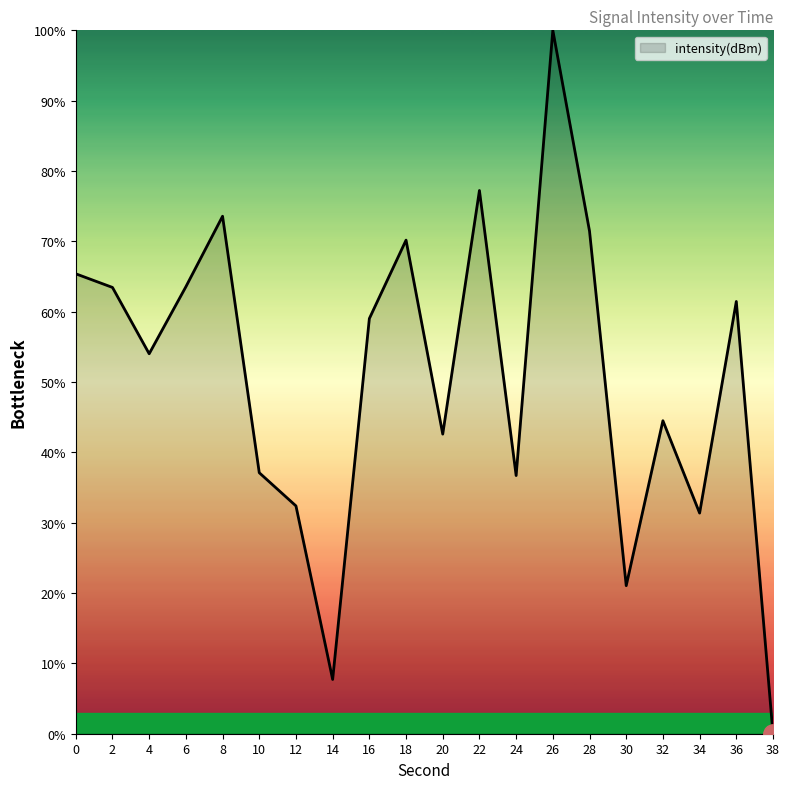

Is it true that the value at 12 is 32.4?

True